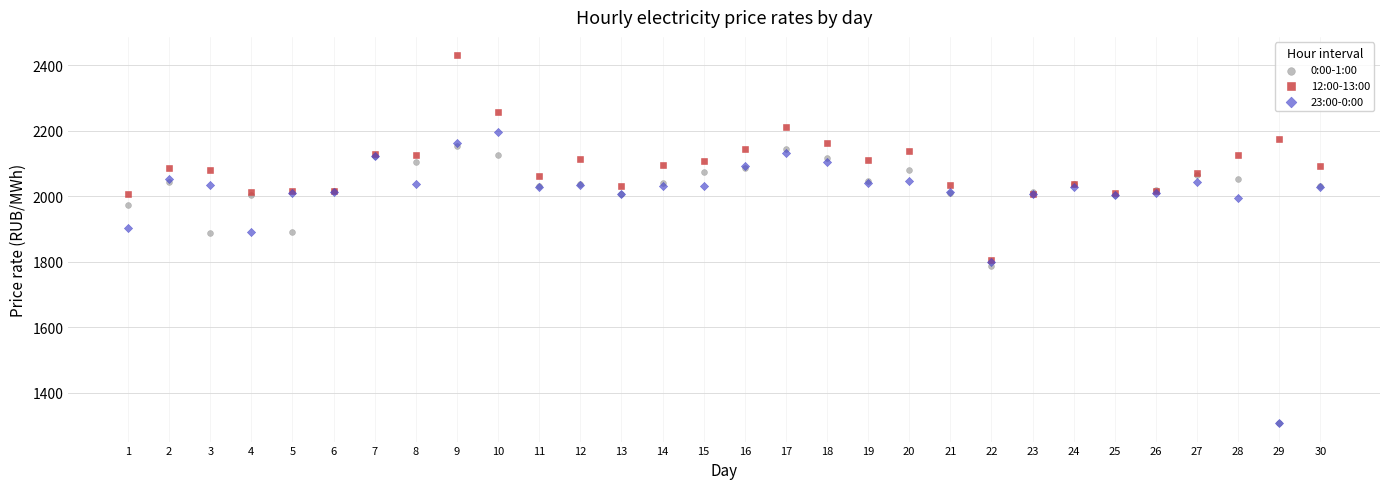

What are all the series names shown in the legend?

0:00-1:00, 12:00-13:00, 23:00-0:00